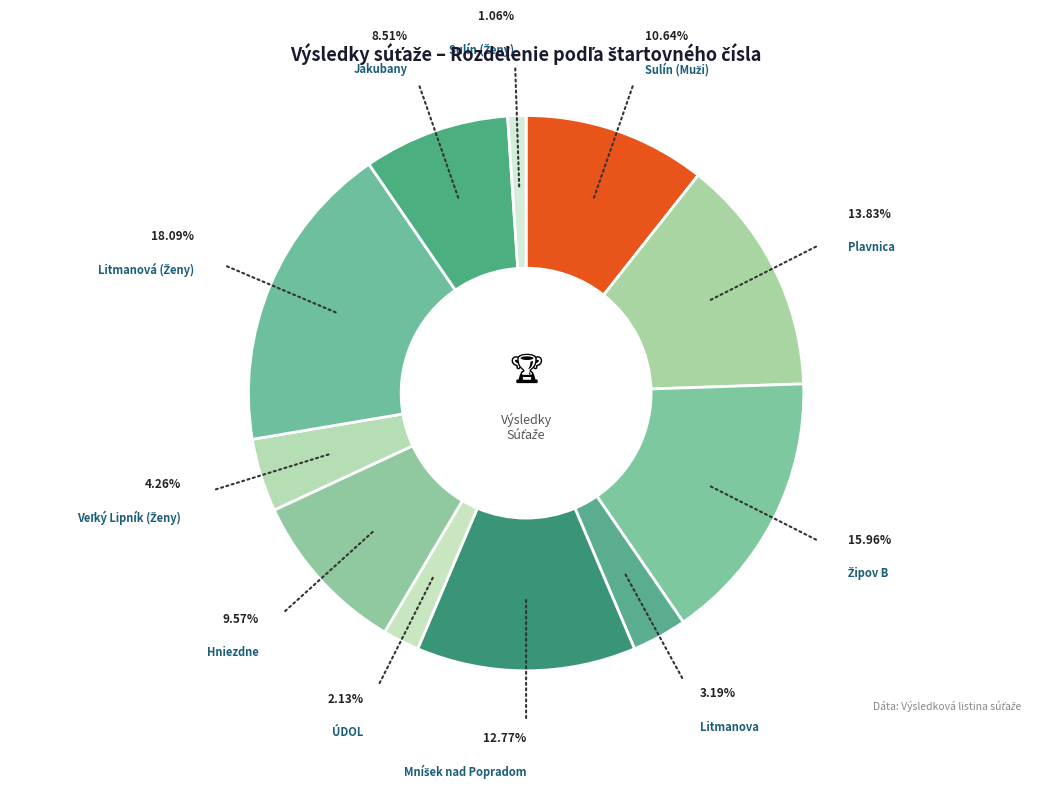

How many slices are in this pie chart?

11